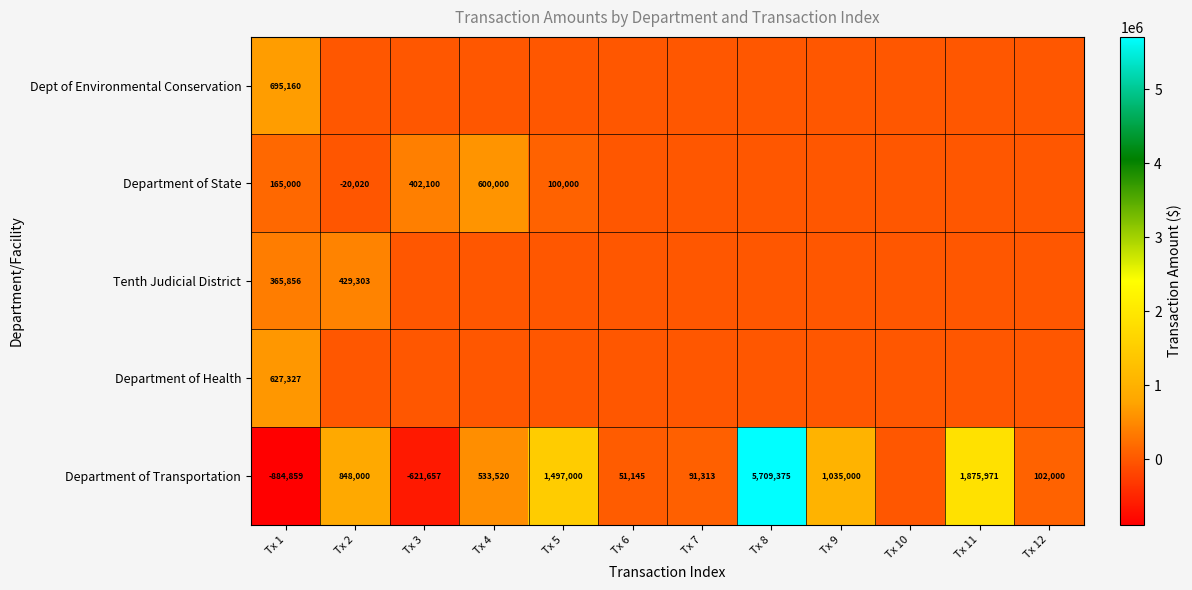

The value of Department of Transportation at Tx 4 is 249843. True or false?

False